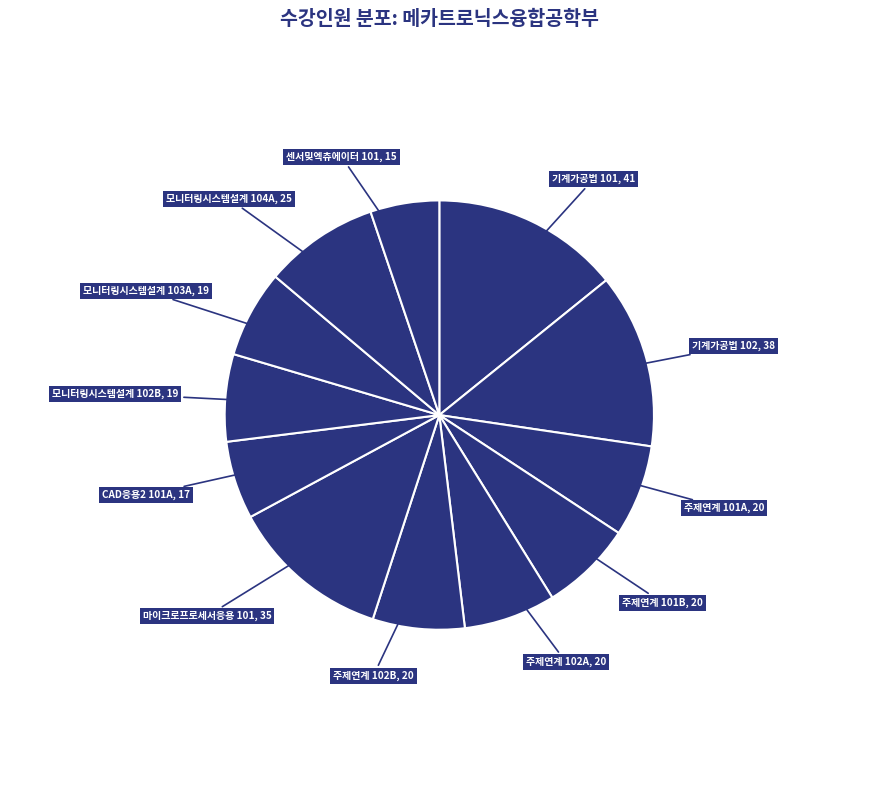

Does any single category account for the majority?

No